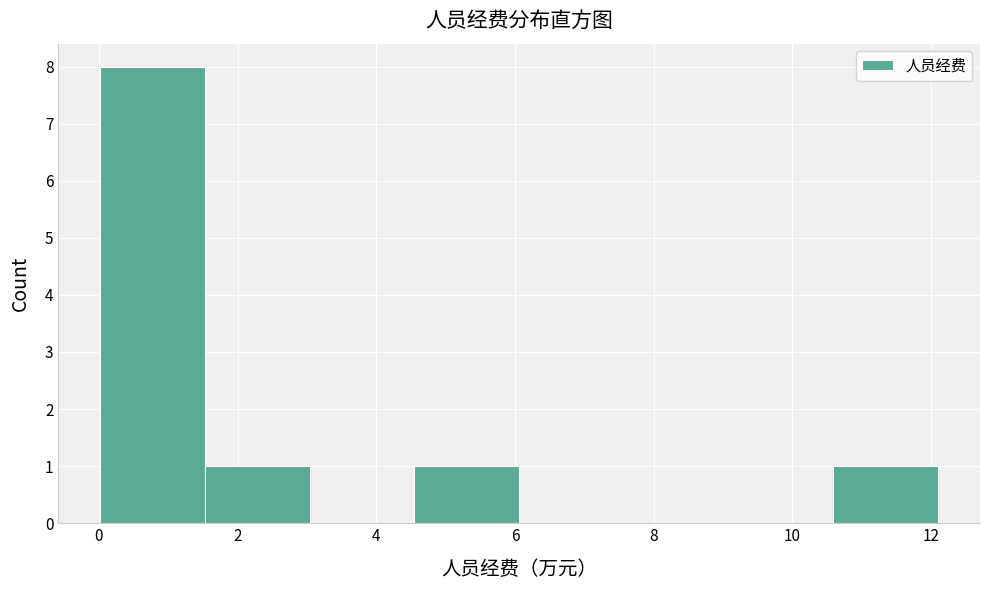

Reading left to right, list every bar in this chart as the range it spans on the x-axis followed by its height. Neither the bar edges nor the heights are printed on the chart, so give them approximately, as read against the axes.

0.0 to 1.6: 8
1.6 to 3.0: 1
3.0 to 4.6: 0
4.6 to 6.0: 1
6.0 to 7.6: 0
7.6 to 9.0: 0
9.0 to 10.6: 0
10.6 to 12.2: 1